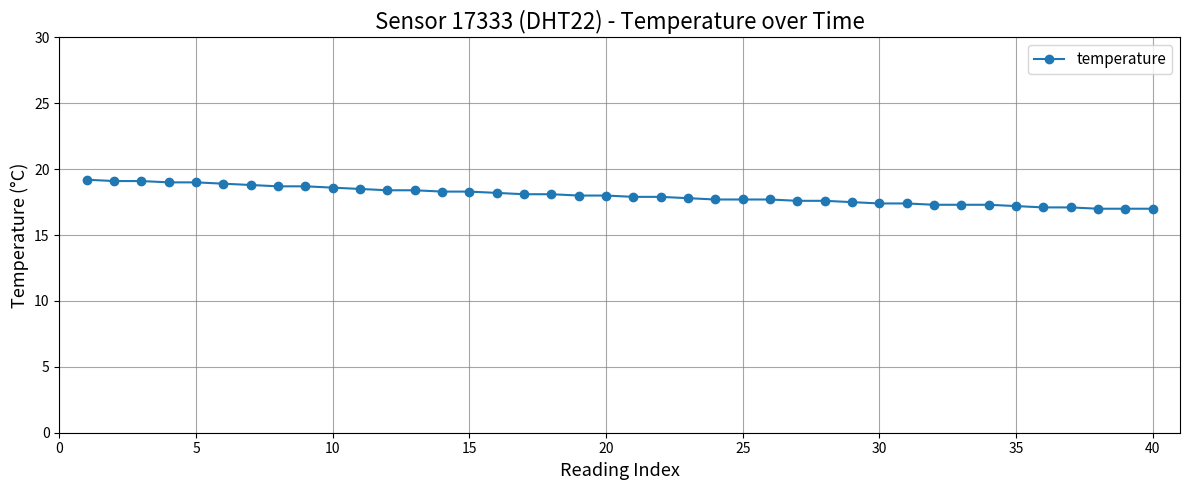

What is the value of the 22nd point from the left?

17.9